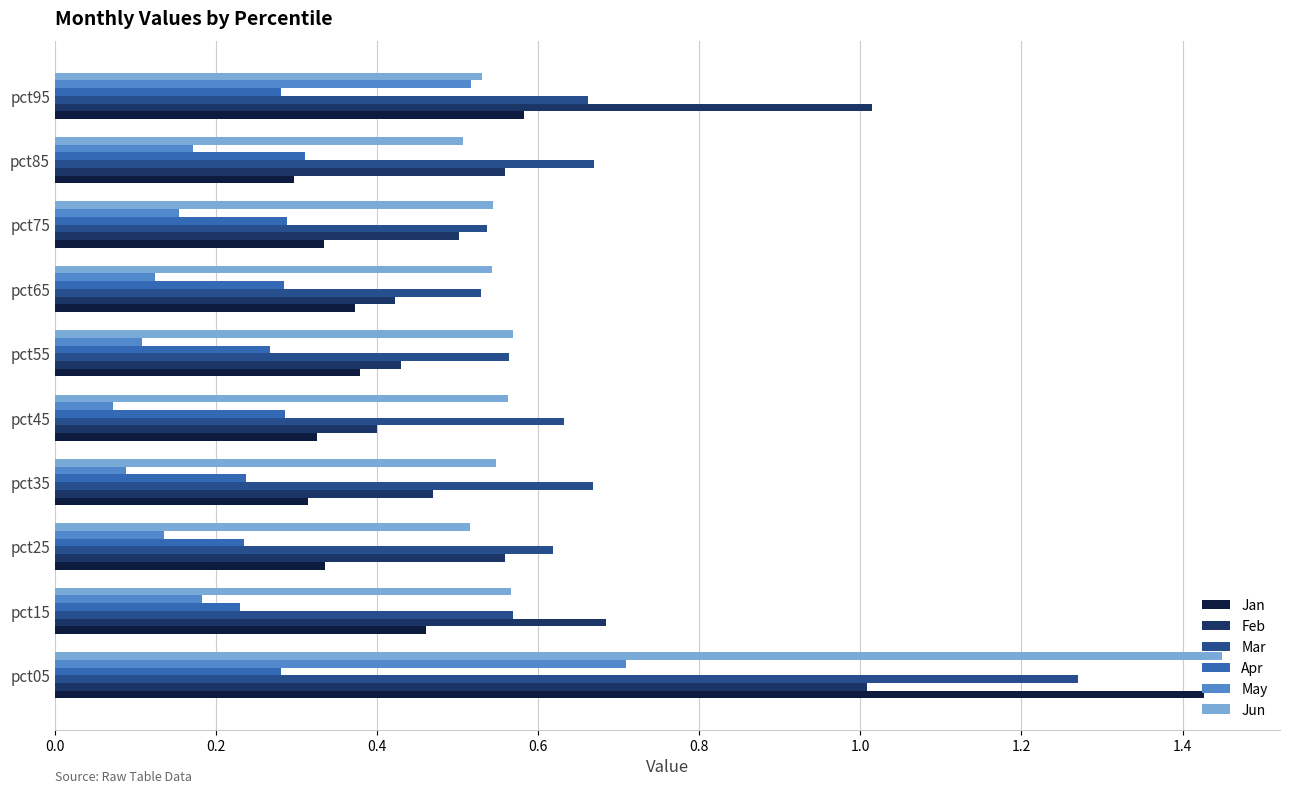

What is the sum of all Apr values?

2.7